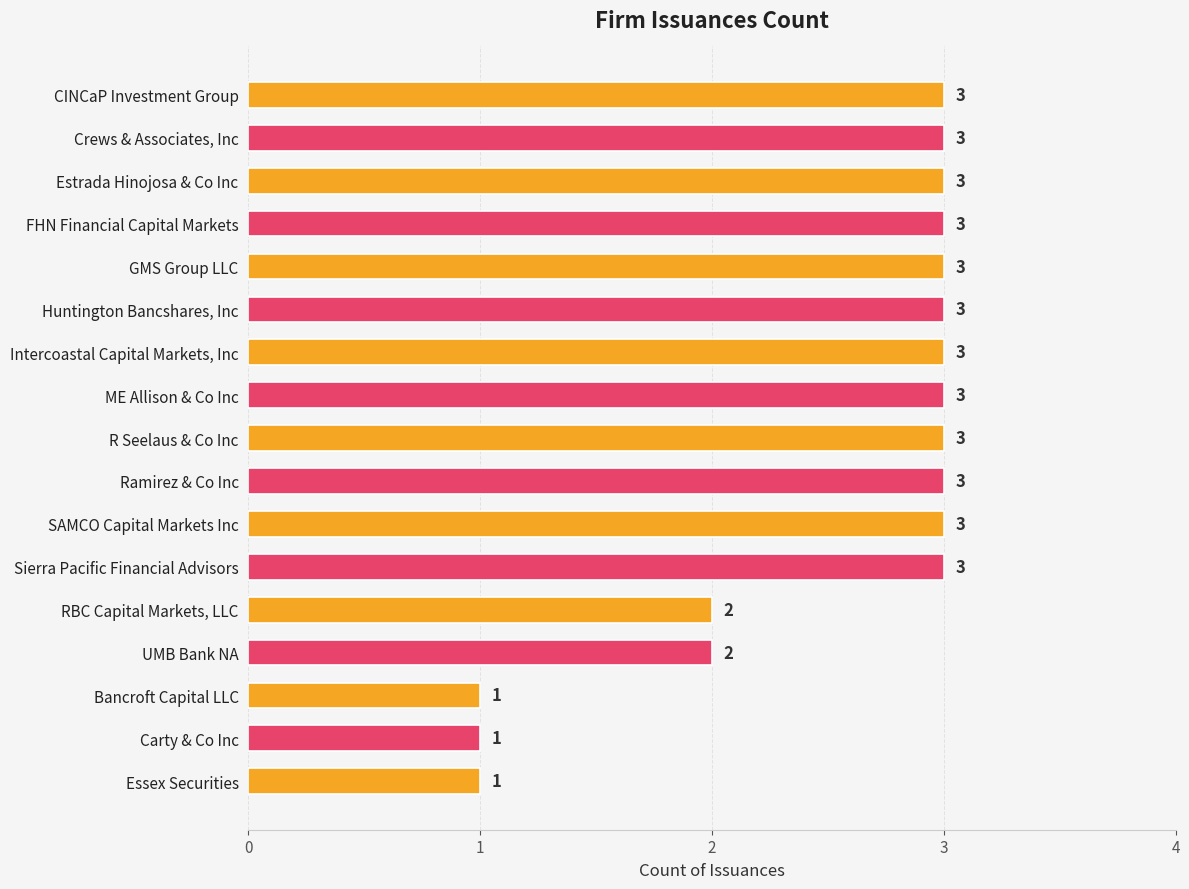

What is the smallest value displayed?

1